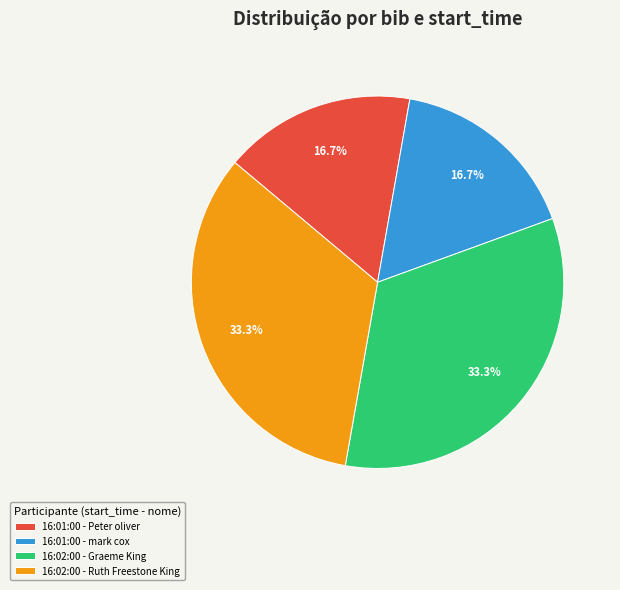

Does any single category account for the majority?

No